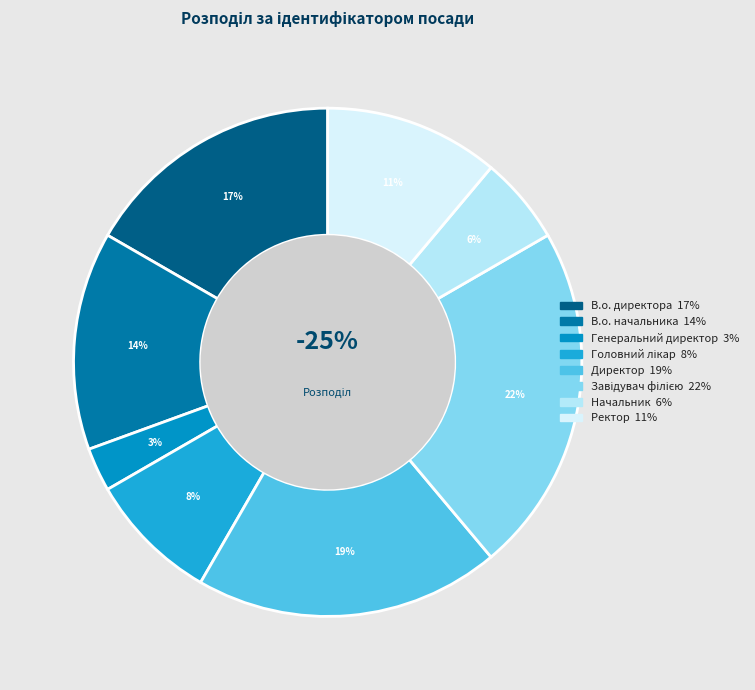

Rank the categories by value from highest to lowest.

Завідувач філією, Директор, В.о. директора, В.о. начальника, Ректор, Головний лікар, Начальник, Генеральний директор